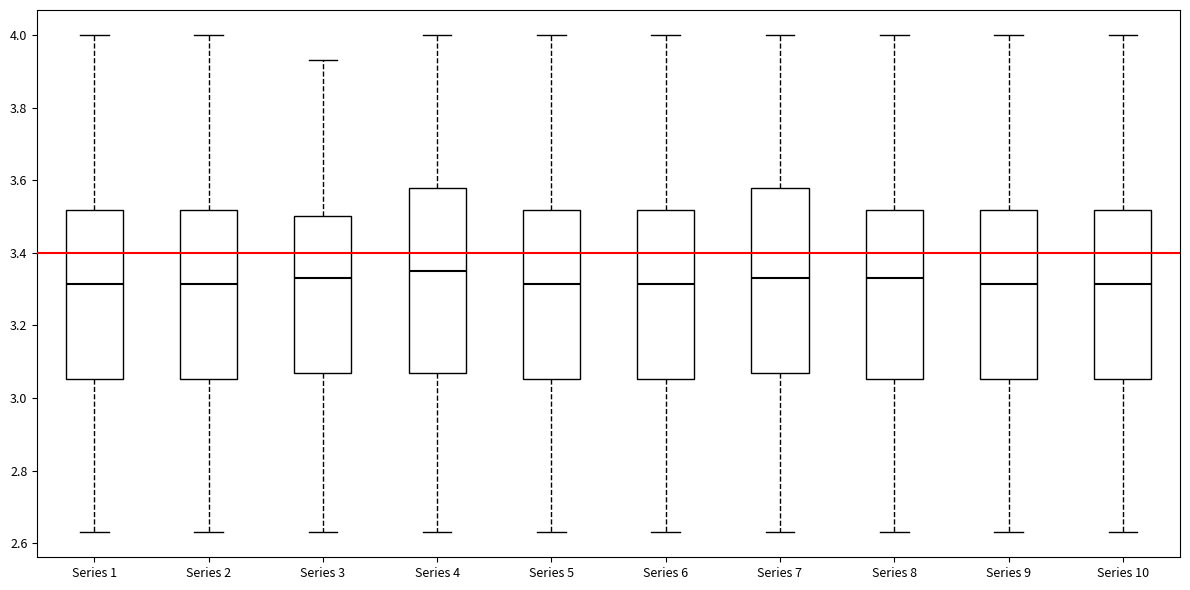

Reading left to right, transcribe this box plot: for each box, give where its median line is, the range the box spans, and where its two whiskers end, as read against the y-axis. The values are not printed on the chart, so give them approximately, as read against the axis.

Series 1: median 3.32, box 3.06 to 3.52, whiskers 2.64 to 4.00
Series 2: median 3.32, box 3.06 to 3.52, whiskers 2.64 to 4.00
Series 3: median 3.34, box 3.08 to 3.50, whiskers 2.64 to 3.94
Series 4: median 3.36, box 3.08 to 3.58, whiskers 2.64 to 4.00
Series 5: median 3.32, box 3.06 to 3.52, whiskers 2.64 to 4.00
Series 6: median 3.32, box 3.06 to 3.52, whiskers 2.64 to 4.00
Series 7: median 3.34, box 3.08 to 3.58, whiskers 2.64 to 4.00
Series 8: median 3.34, box 3.06 to 3.52, whiskers 2.64 to 4.00
Series 9: median 3.32, box 3.06 to 3.52, whiskers 2.64 to 4.00
Series 10: median 3.32, box 3.06 to 3.52, whiskers 2.64 to 4.00